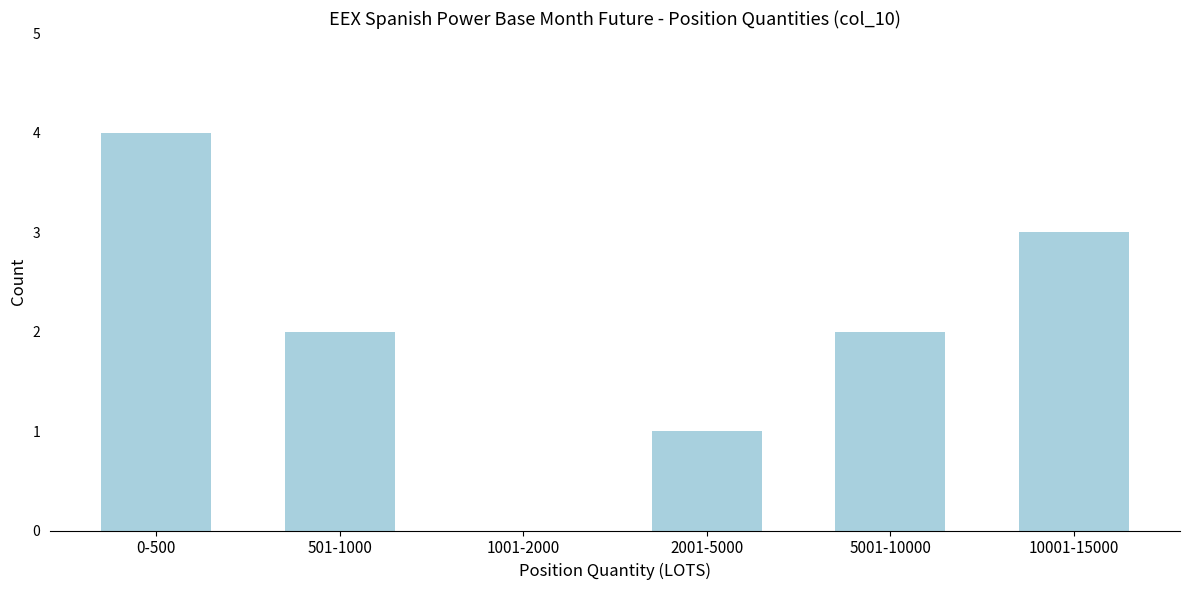

Reading left to right, transcribe all the data shown in this chart.

0-500=4	501-1000=2	1001-2000=0	2001-5000=1	5001-10000=2	10001-15000=3